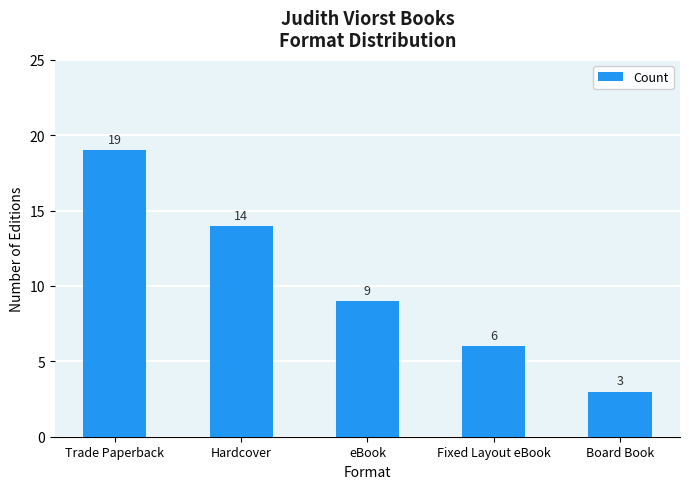

Reading left to right, extract all data points from this chart.

19	14	9	6	3